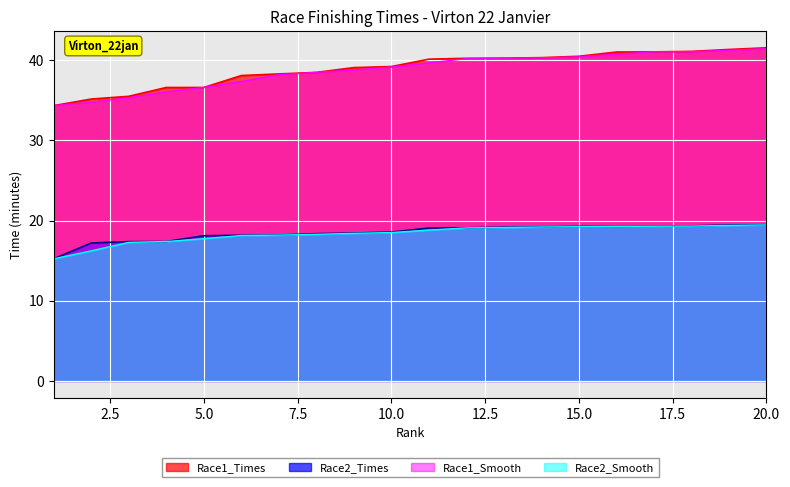

List the labels in order of Race1_Times value, smallest first.

1, 2, 3, 4, 5, 6, 7, 8, 9, 10, 11, 12, 13, 14, 15, 16, 17, 18, 19, 20